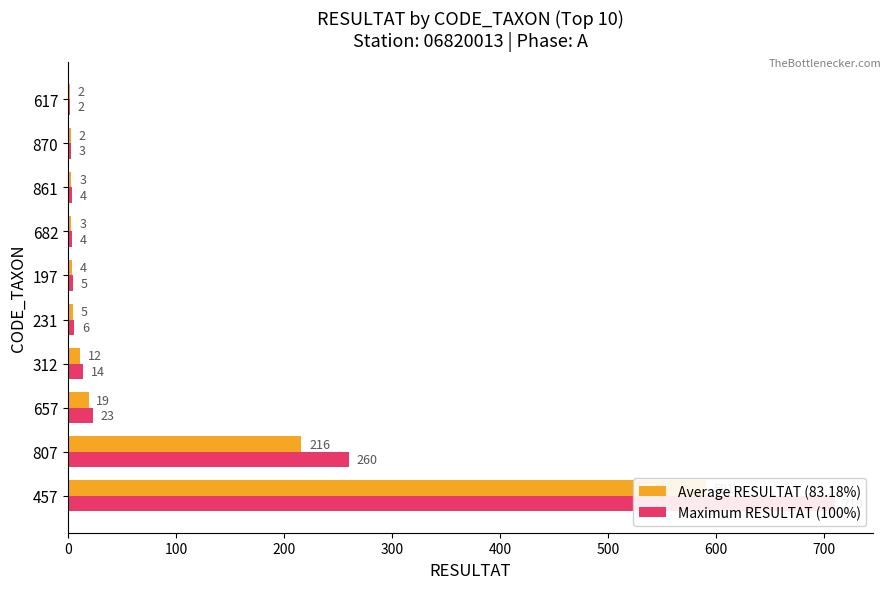

List the series in order of their overall mean, lowest first.

Average RESULTAT (83.18%), Maximum RESULTAT (100%)